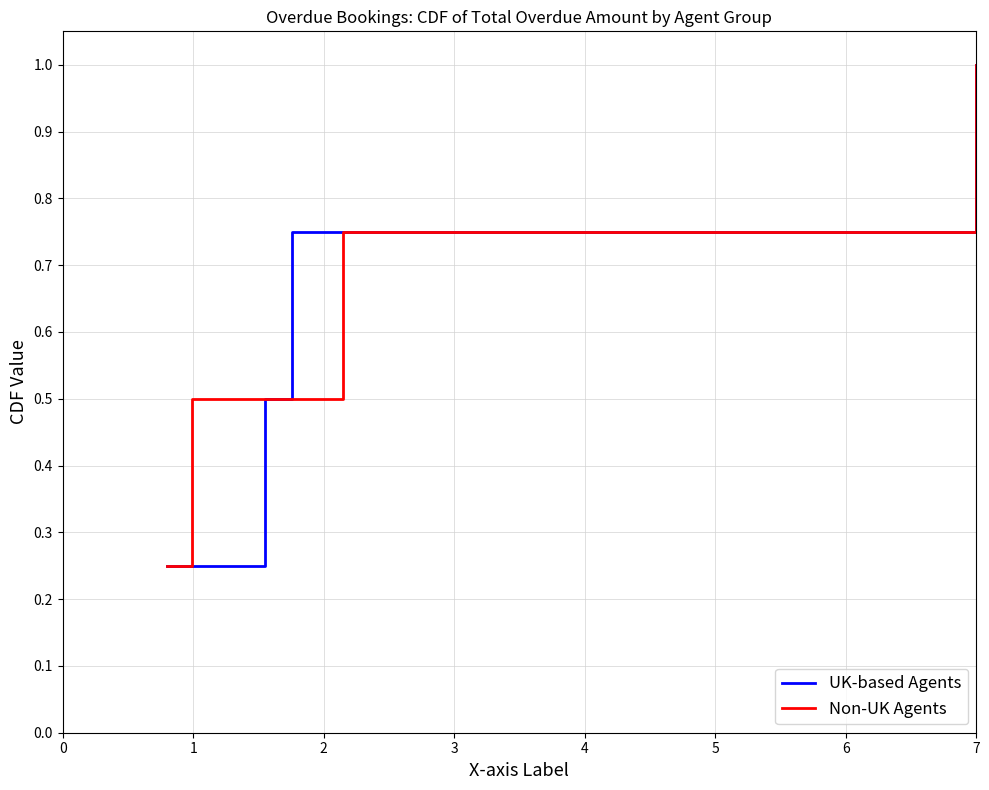

What is the difference between the second highest and second lowest values in the Non-UK Agents series?

0.2